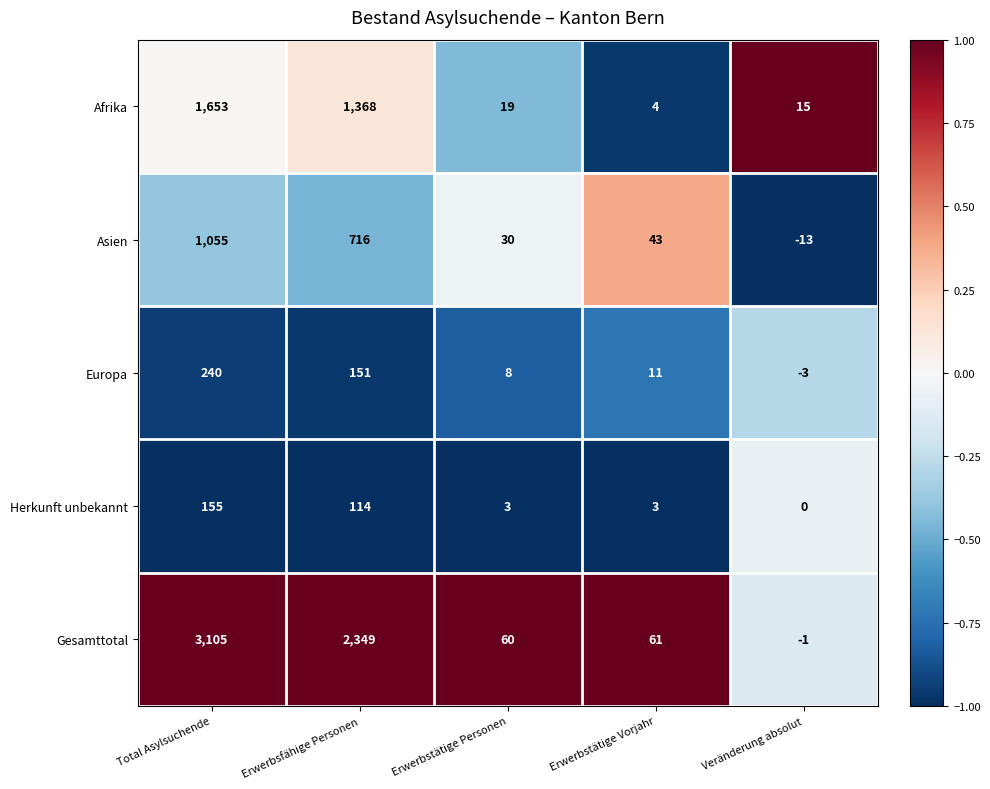

Which category has the highest value across all series?

Total Asylsuchende